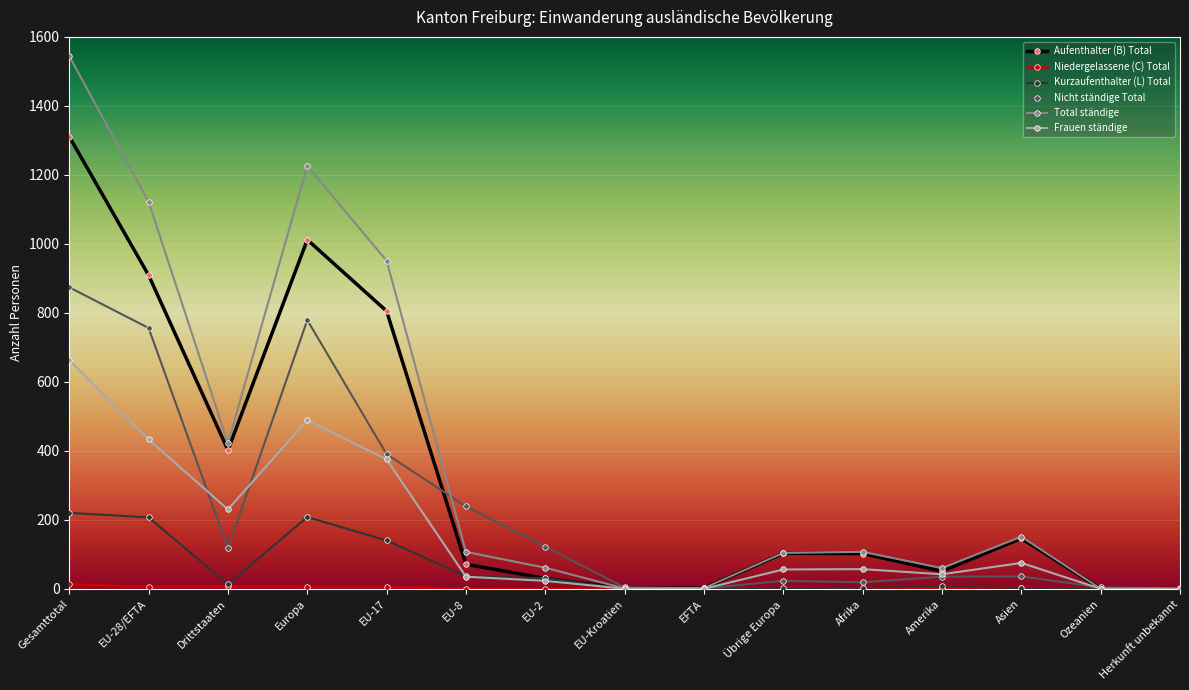

What is the maximum value shown in the chart?

1544